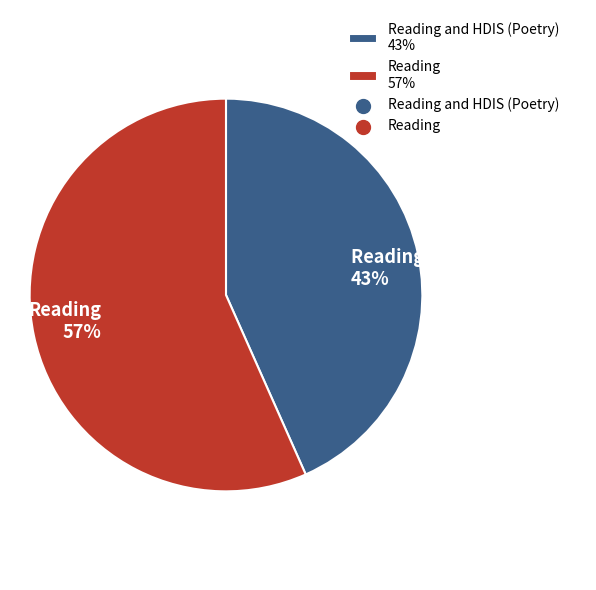

To the nearest percent, what percentage of the pie is Reading and HDIS (Poetry) 43%?

43%